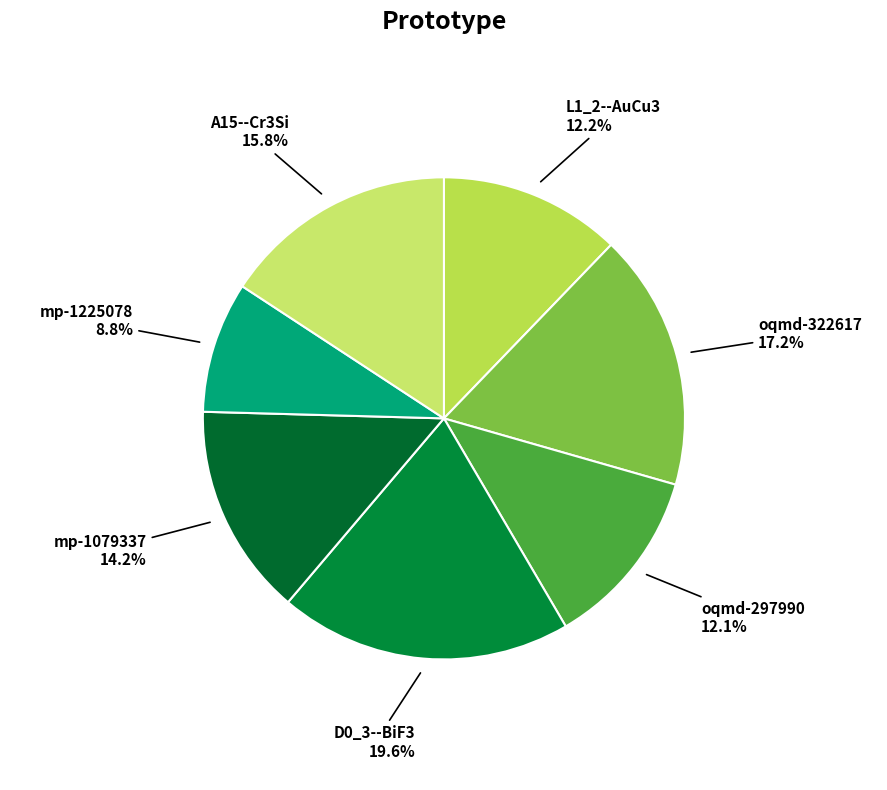

How many slices are in this pie chart?

7